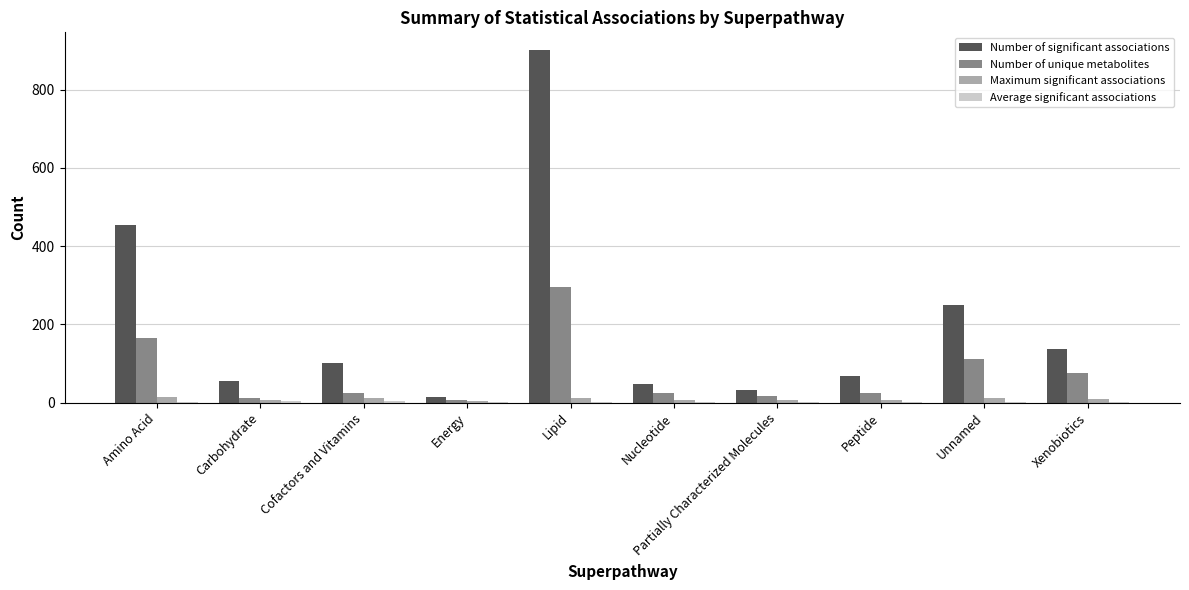

At which category is the sum across all series the highest?

Lipid